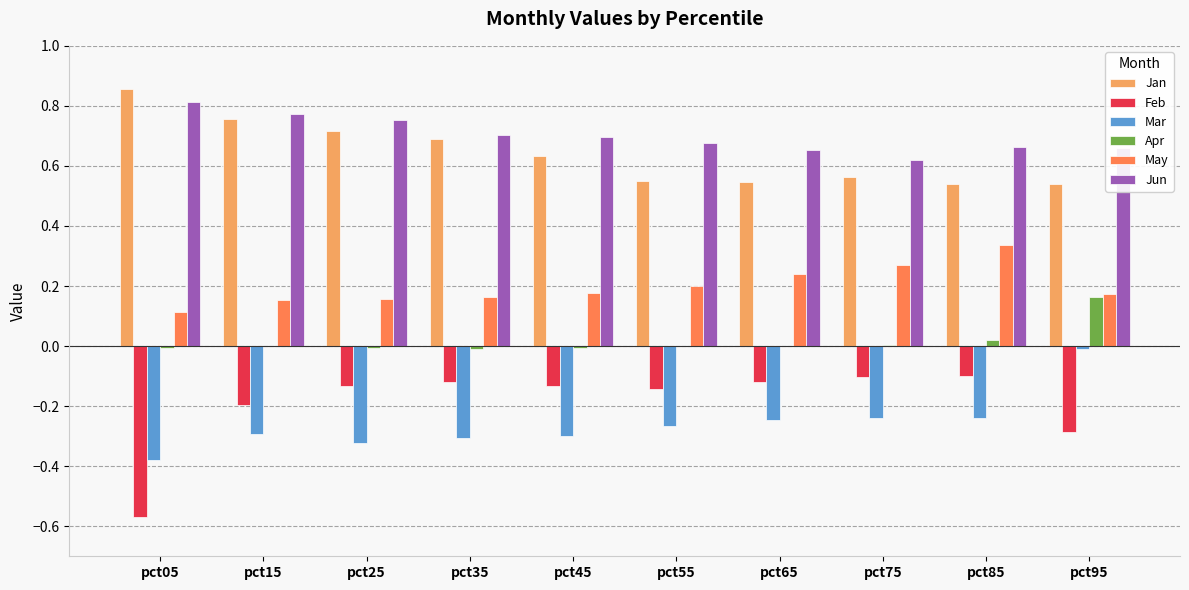

What is the sum of all Jan values?

6.4